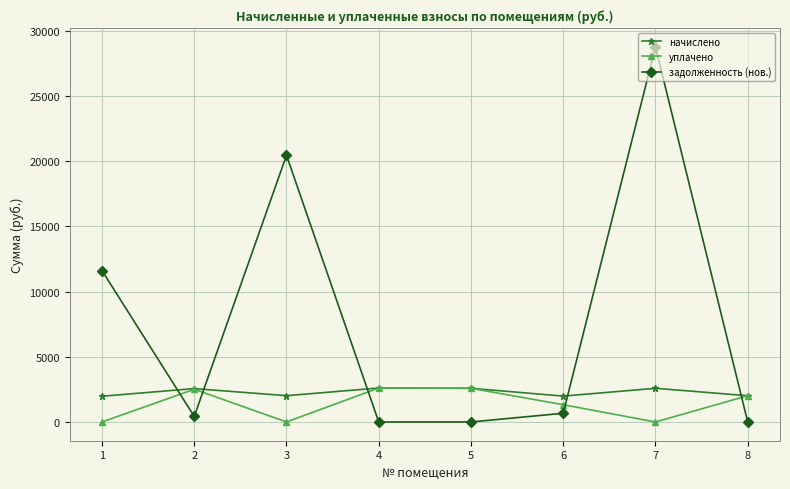

What is the maximum value for задолженность (нов.)?

28778.3